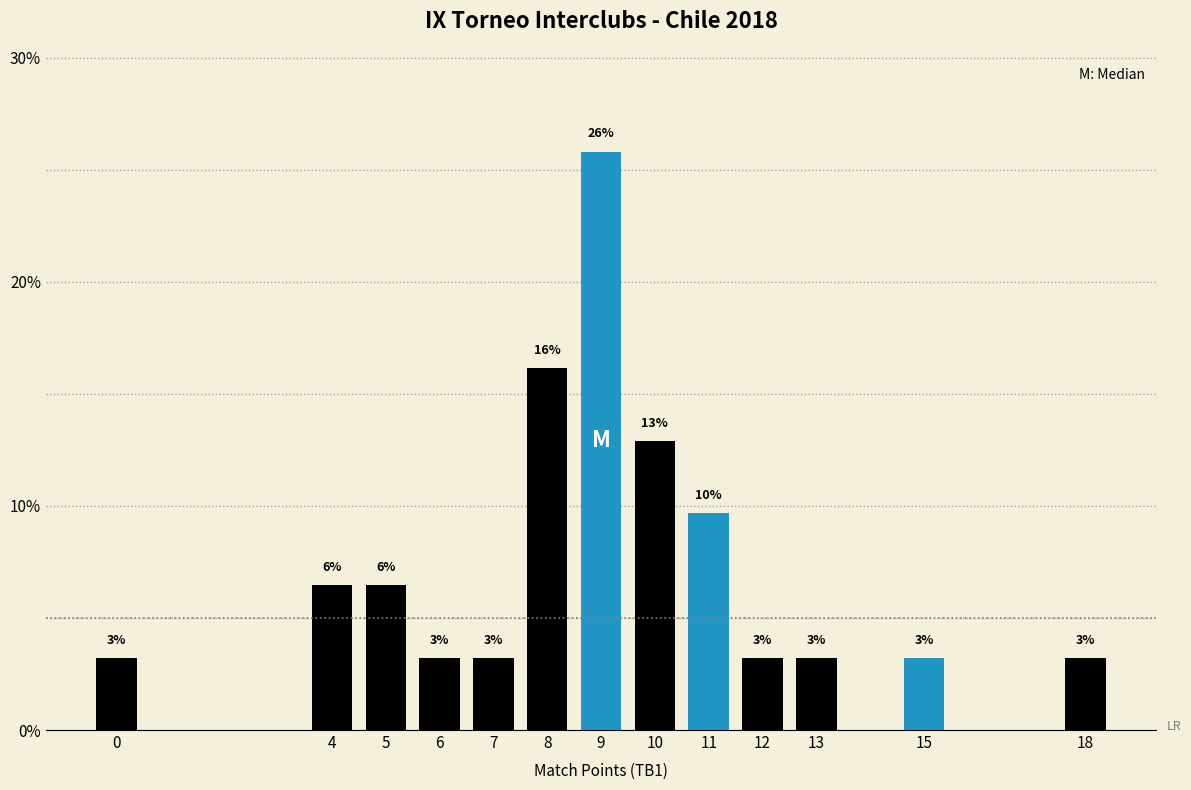

How many bars are there in total?

13